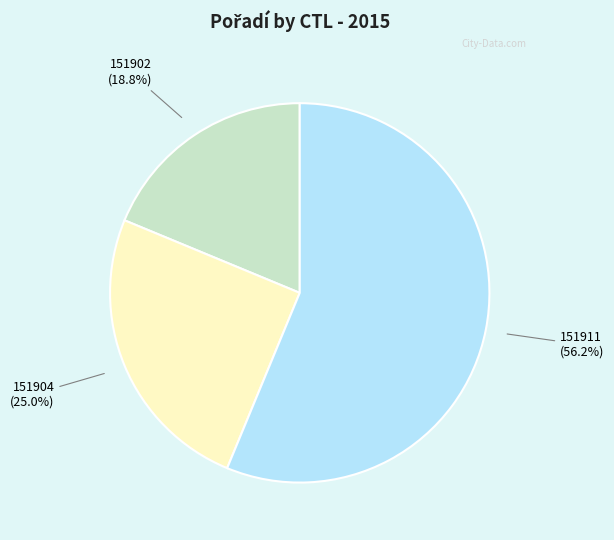

How many slices are in this pie chart?

3